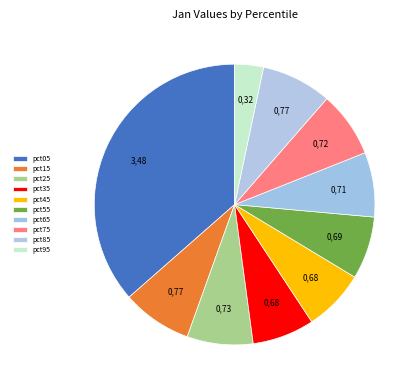

Which slice is the largest?

pct05